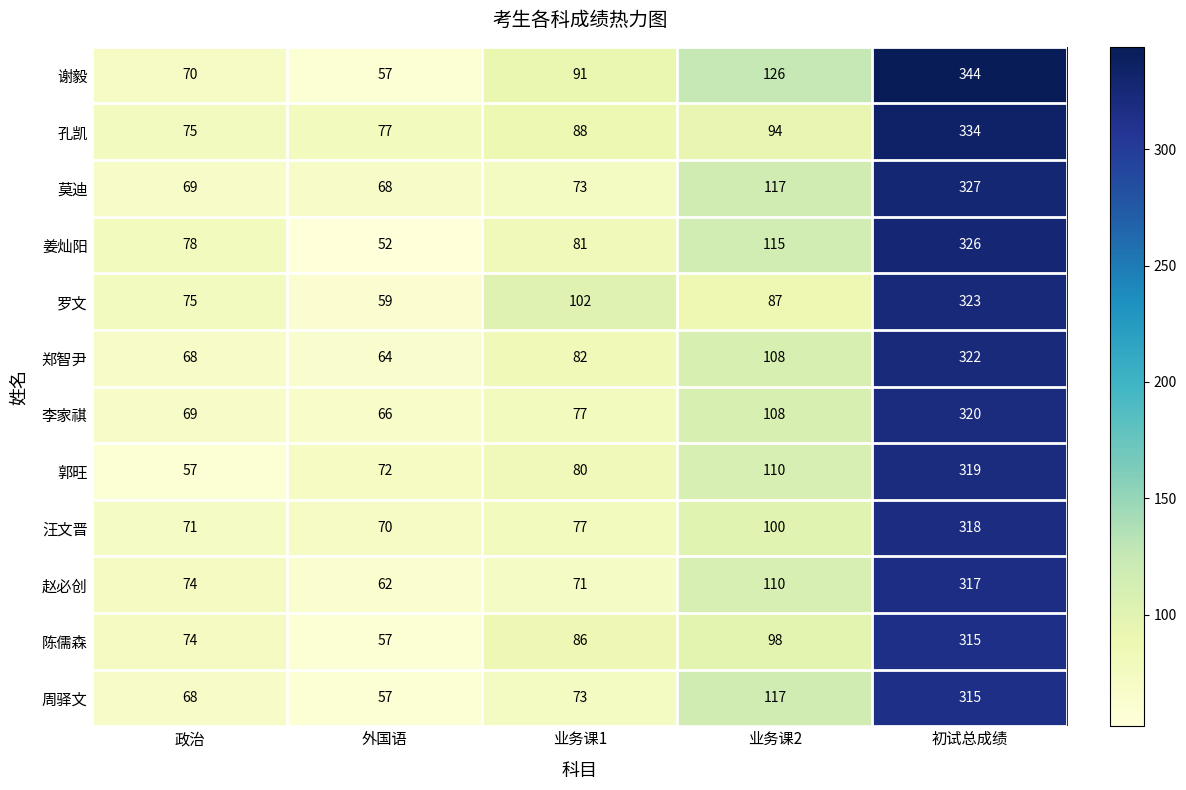

What is the approximate value of 汪文晋 at 外国语, to the nearest 50?

50